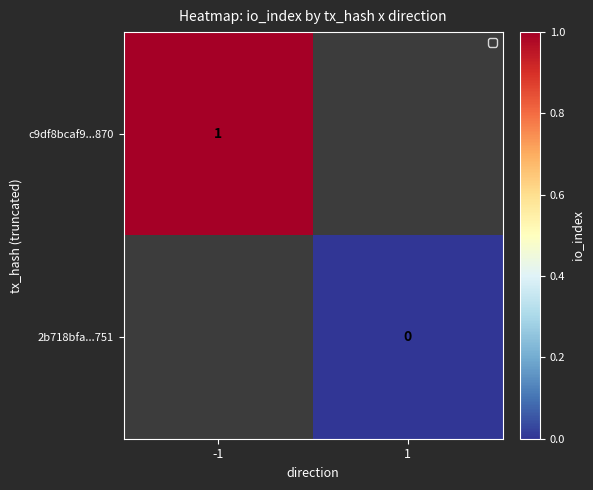

Is the value of c9df8bcaf9...870 at -1 greater than the value of 2b718bfa...751 at 1?

Yes